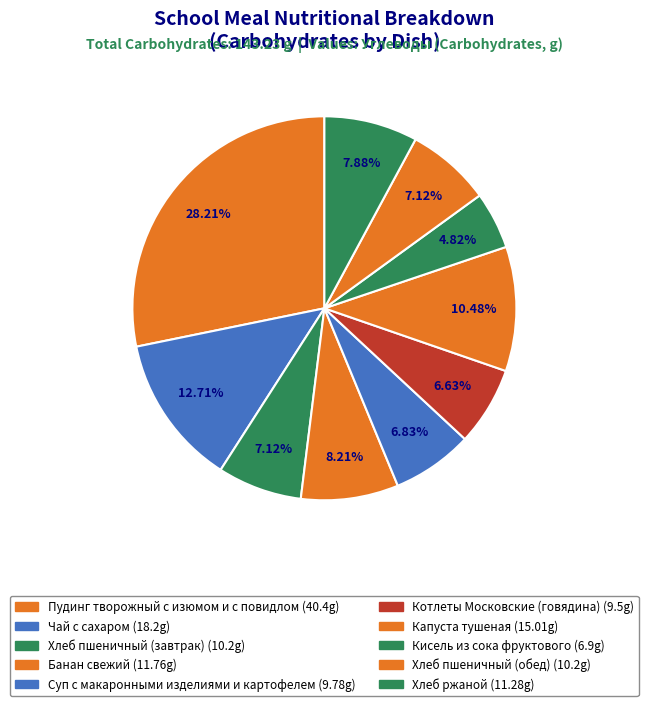

Does Хлеб пшеничный (завтрак) represent more than half of the total?

No